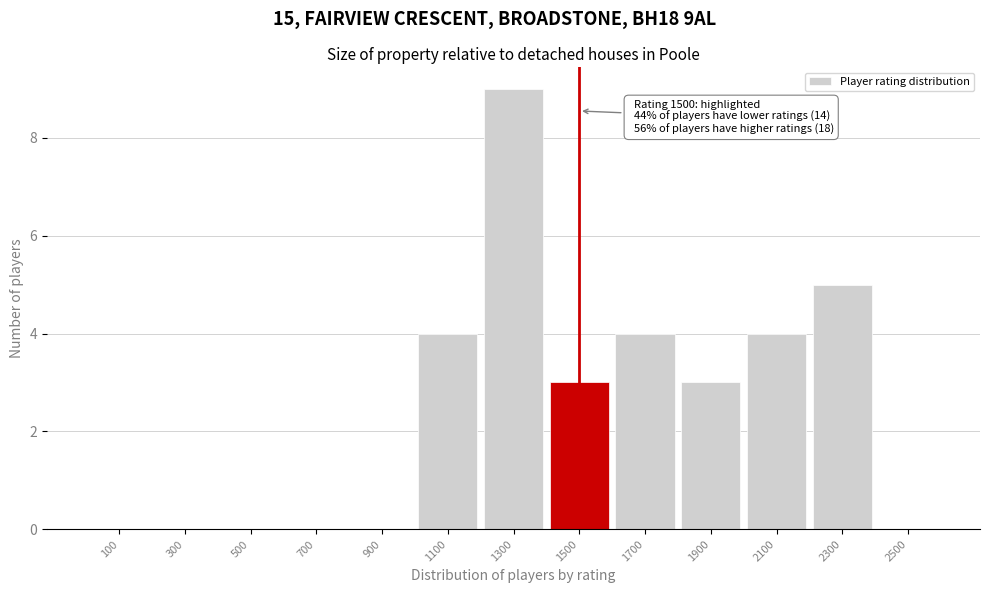

Which range on the x-axis has the tallest bar?

1200 to 1400